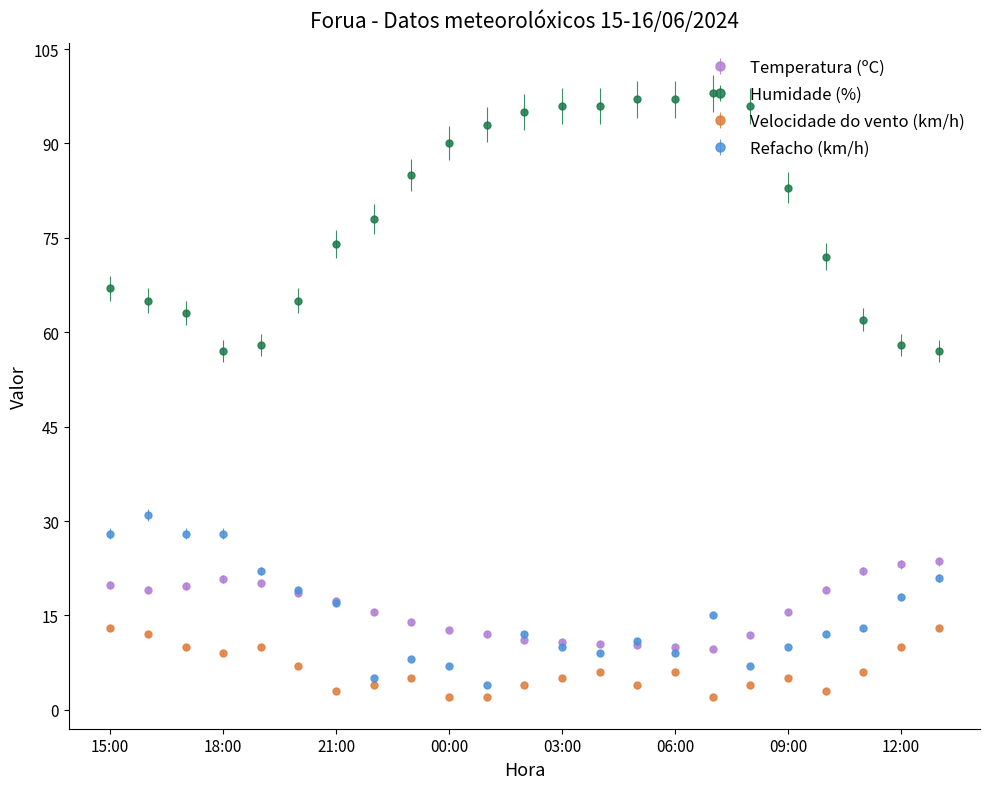

True or false: Humidade (%) and Velocidade do vento (km/h) cross at least once.

False